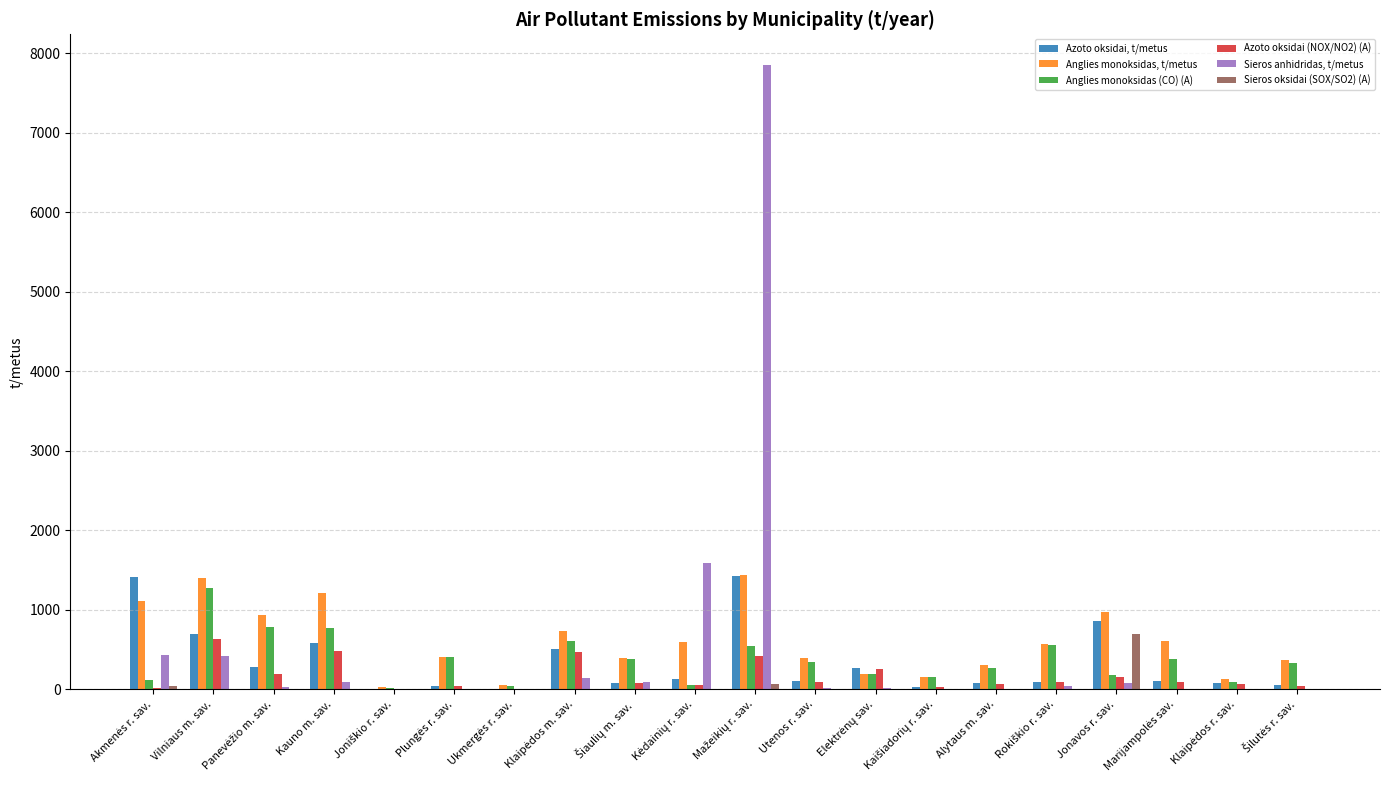

What is the average value of the Azoto oksidai, t/metus series?

342.0